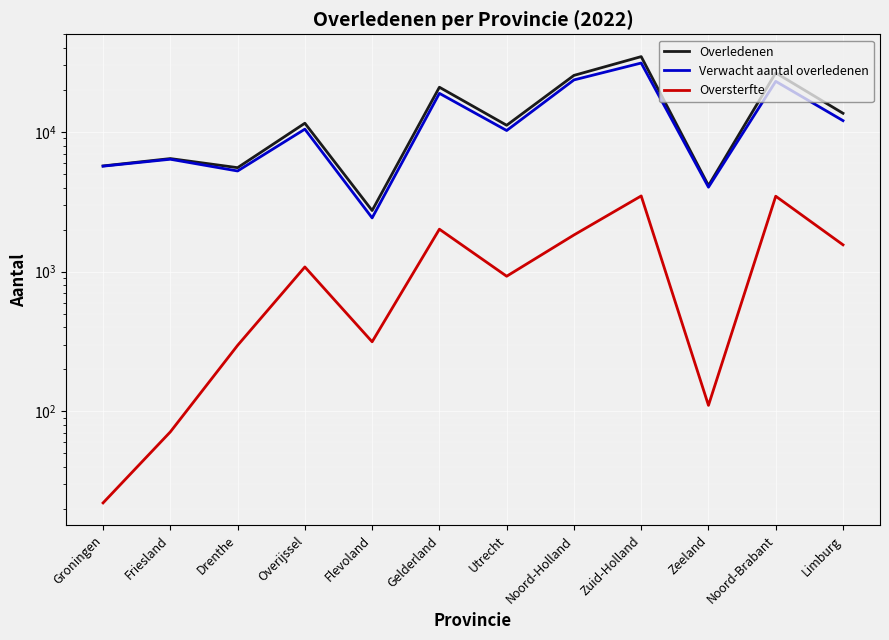

The value of Verwacht aantal overledenen at Flevoland is 4304. True or false?

False